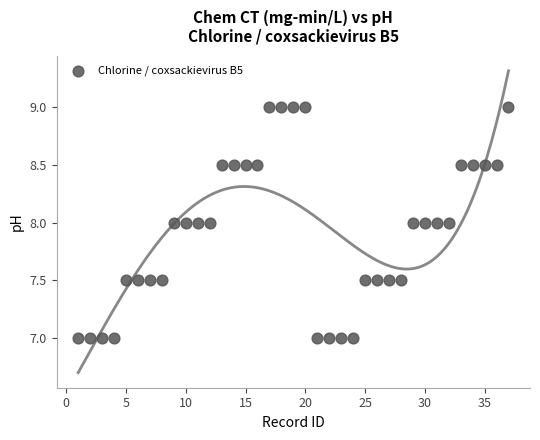

What is the range of Y values (max minus min)?

2.0